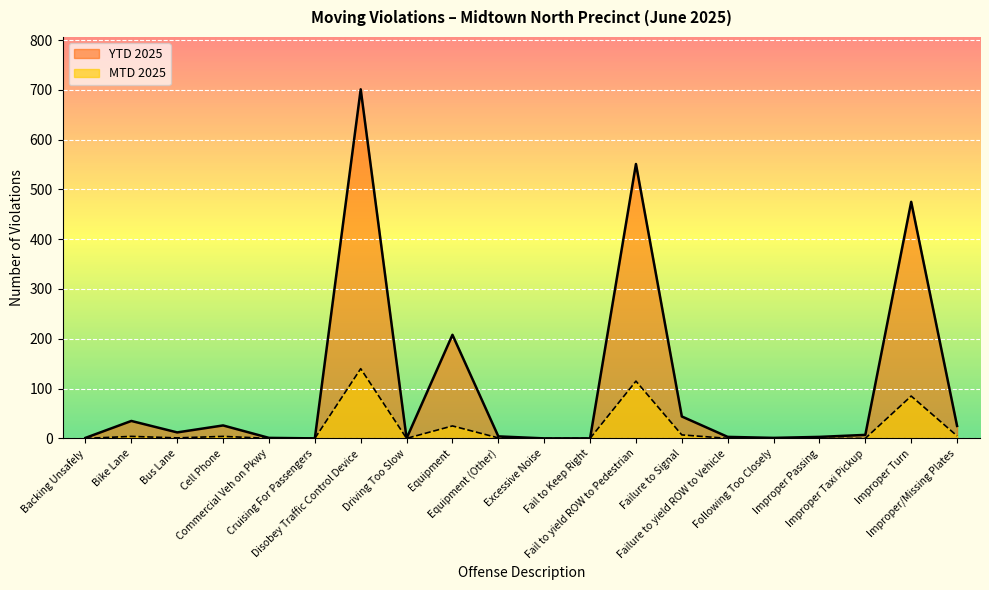

Rank the series at Bike Lane from lowest to highest value.

MTD 2025, YTD 2025